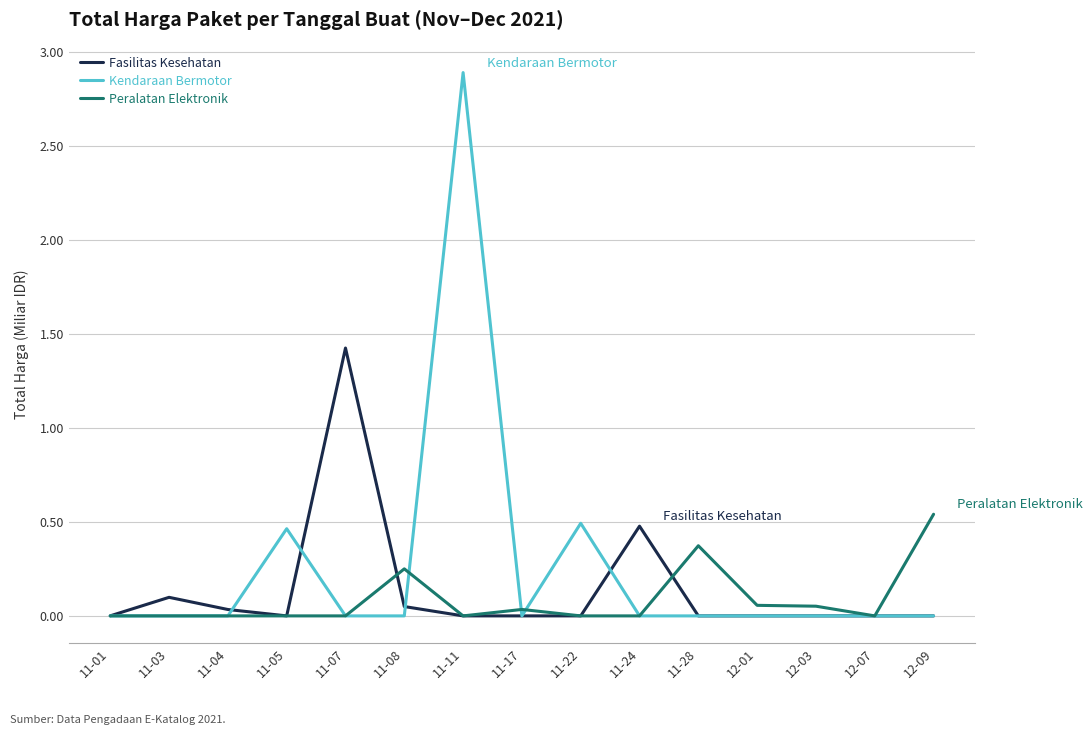

What position from the left is 11-07?

5